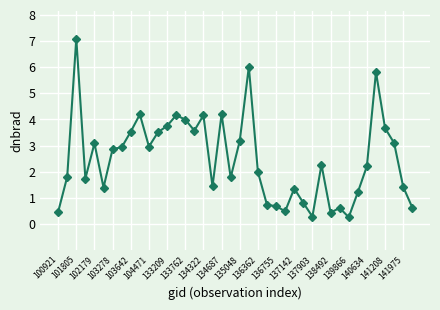

What is the maximum value shown in the chart?

7.1